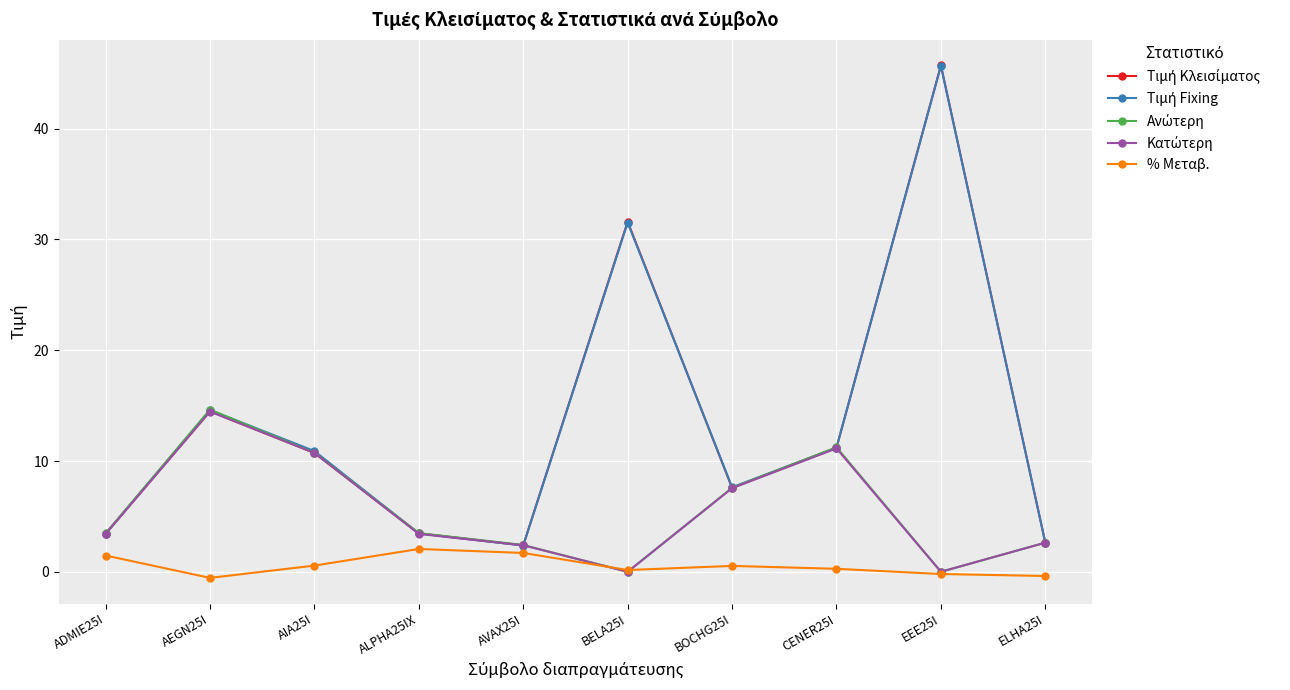

What is the value of the % Μεταβ. point at the 4th from the left?

2.1